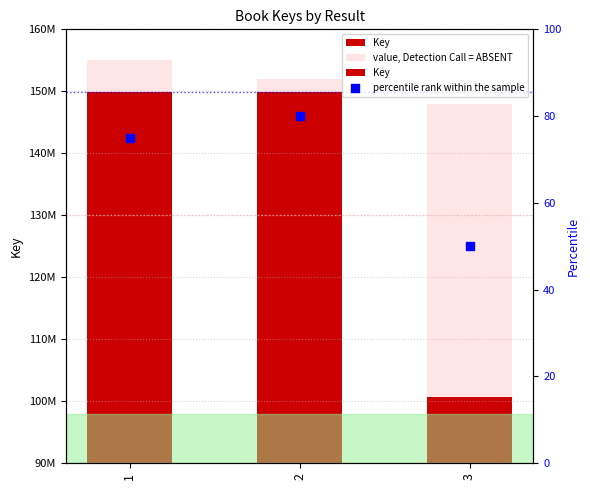

Which series reaches the maximum Y coordinate?

value, Detection Call = ABSENT